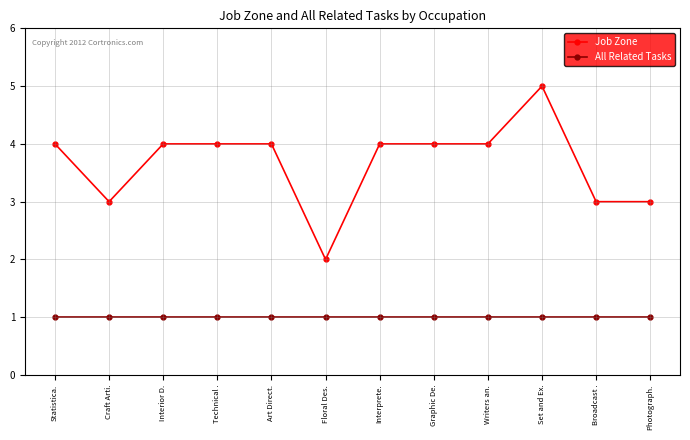

What is the minimum value shown in the chart?

1